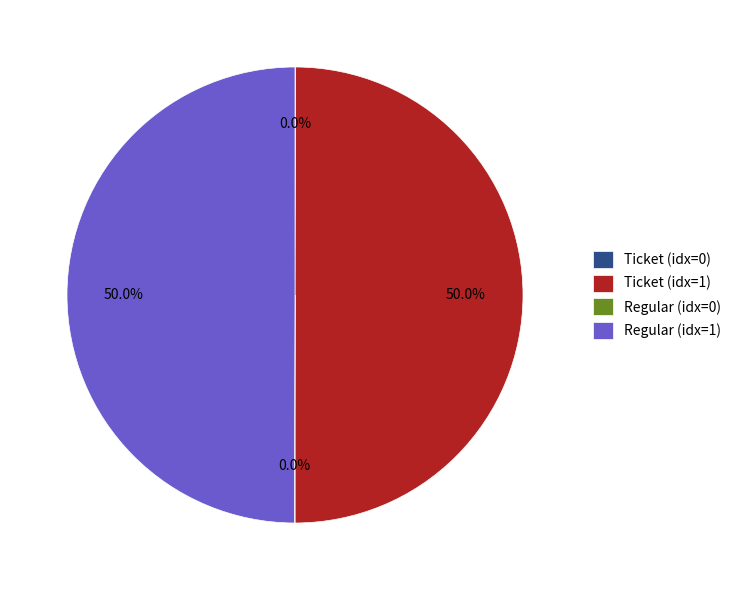

Approximately how many times larger is the value at Ticket (idx=1) compared to Regular (idx=1)?

1.0